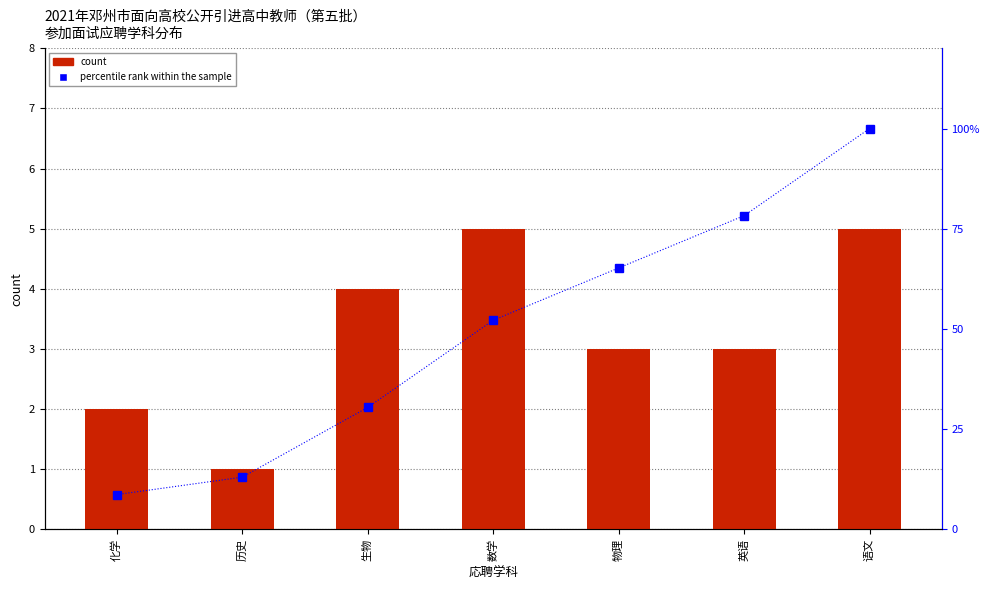

The percentile rank within the sample series shows 143.6 at 语文. True or false?

False